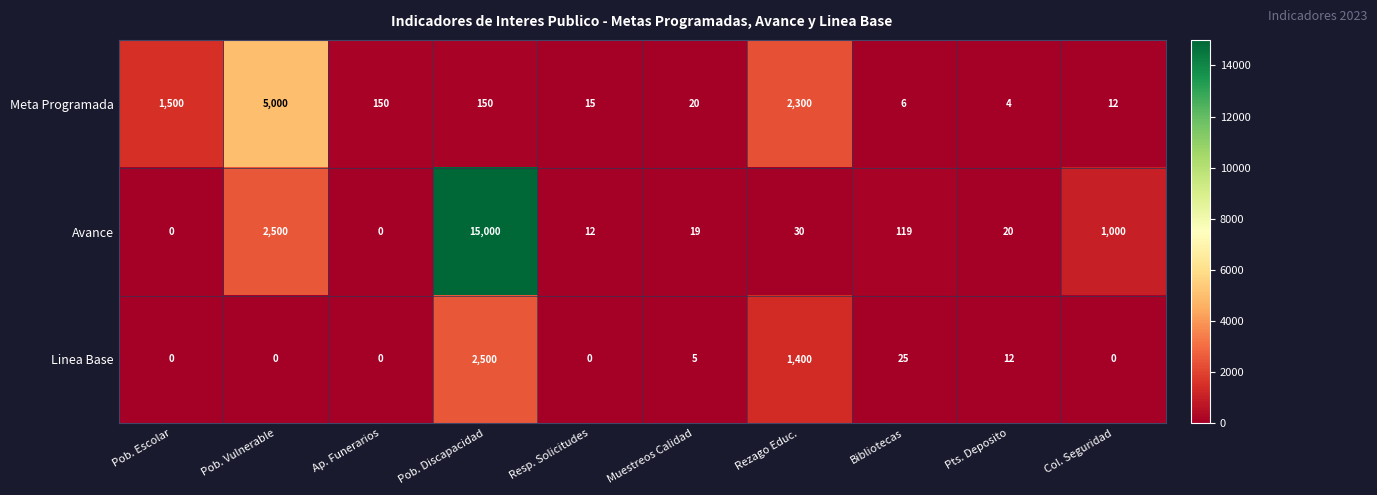

How many data points in Avance are less than 30?

5